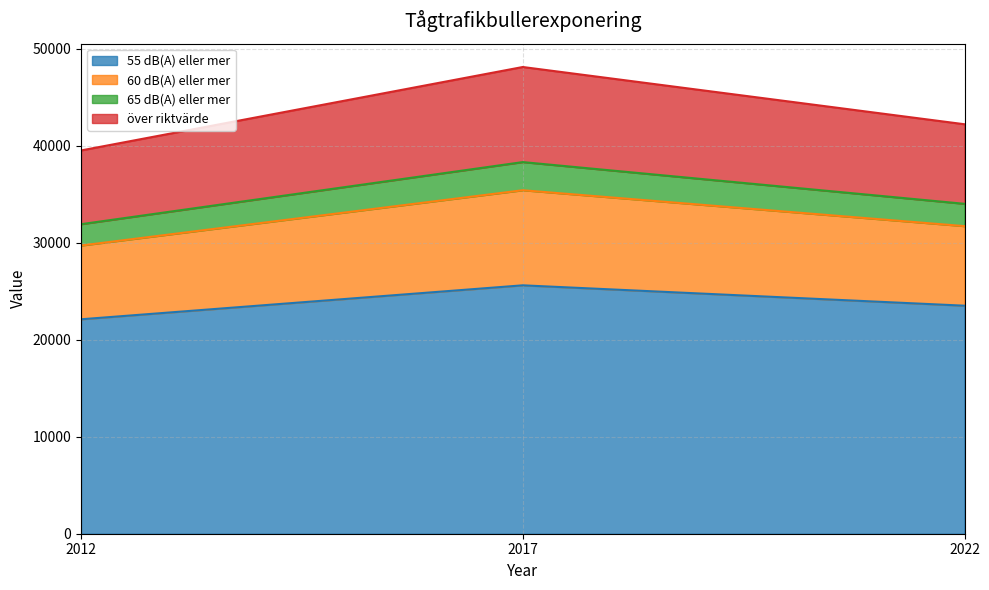

Rank the categories by 65 dB(A) eller mer value from highest to lowest.

2017, 2022, 2012